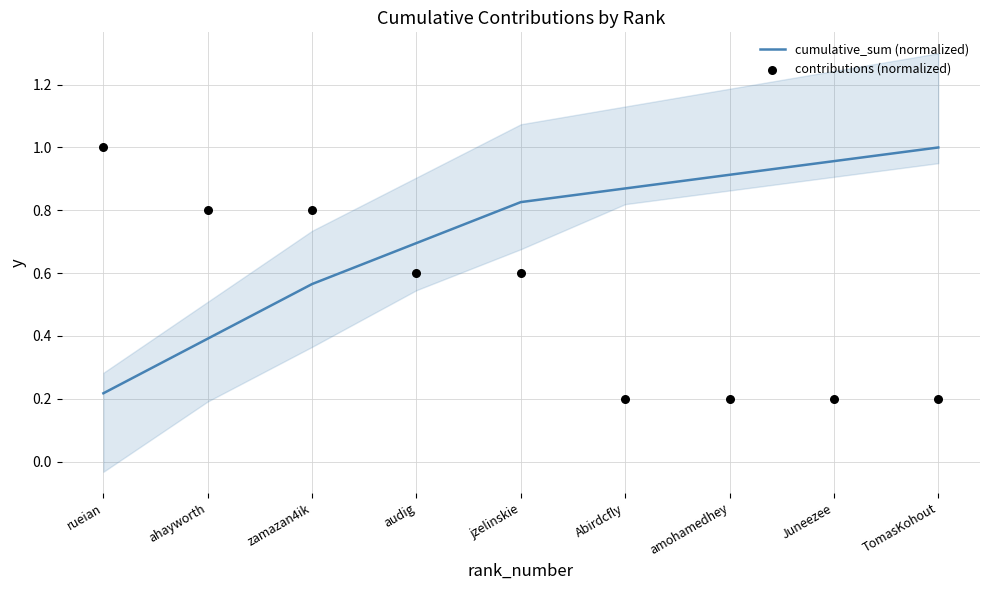

Which series reaches the minimum Y coordinate?

contributions (normalized)